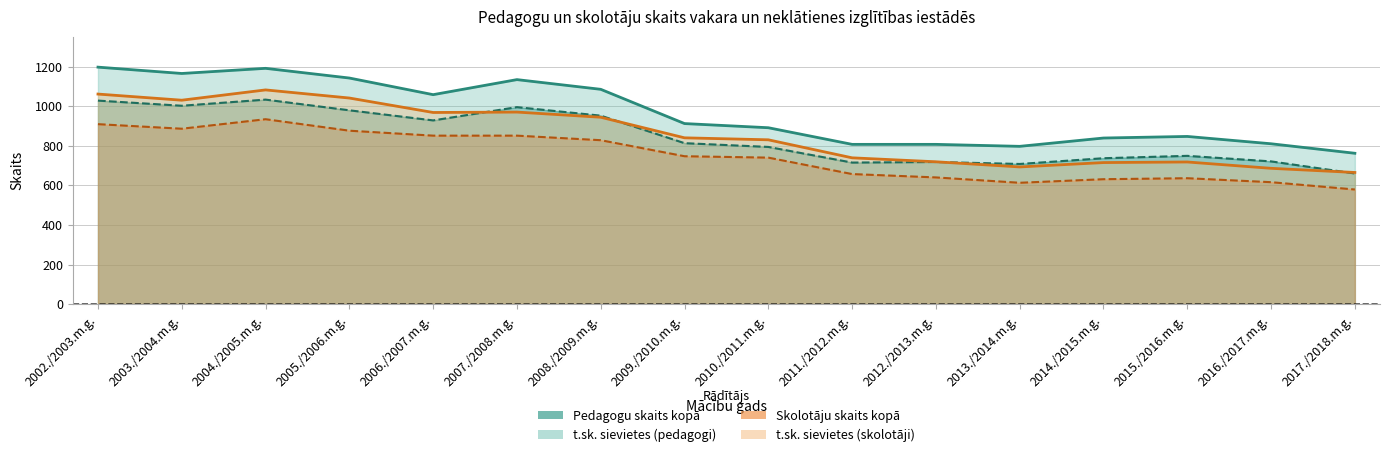

Between 2014./2015.m.g. and 2004./2005.m.g., which is larger?

2004./2005.m.g.